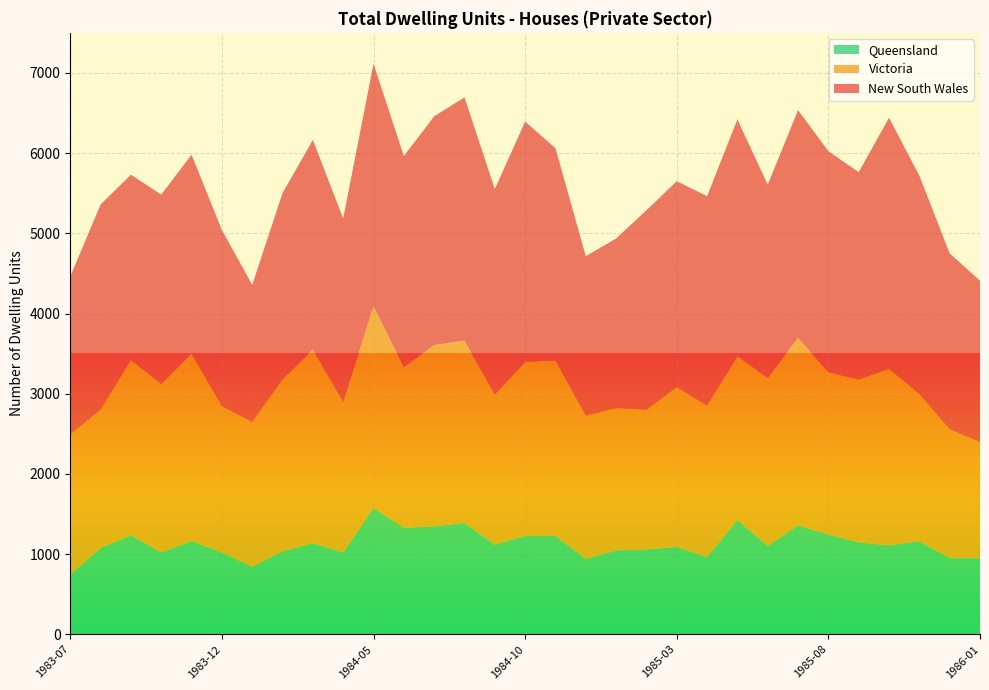

Reading left to right, extract all data points from this chart.

New South Wales: 1970	2558	2309	2363	2480	2198	1711	2322	2612	2287	3025	2632	2852	3034	2563	2997	2646	1989	2115	2488	2566	2613	2953	2410	2840	2756	2586	3130	2722	2192	2013
Victoria: 1751	1728	2188	2101	2338	1823	1807	2147	2417	1880	2514	2004	2262	2273	1872	2172	2190	1789	1775	1742	1994	1889	2043	2096	2337	2025	2031	2202	1839	1610	1450
Queensland: 741	1074	1234	1019	1163	1021	840	1033	1136	1018	1576	1328	1345	1389	1117	1225	1226	937	1046	1057	1090	961	1425	1100	1359	1243	1146	1109	1159	948	947